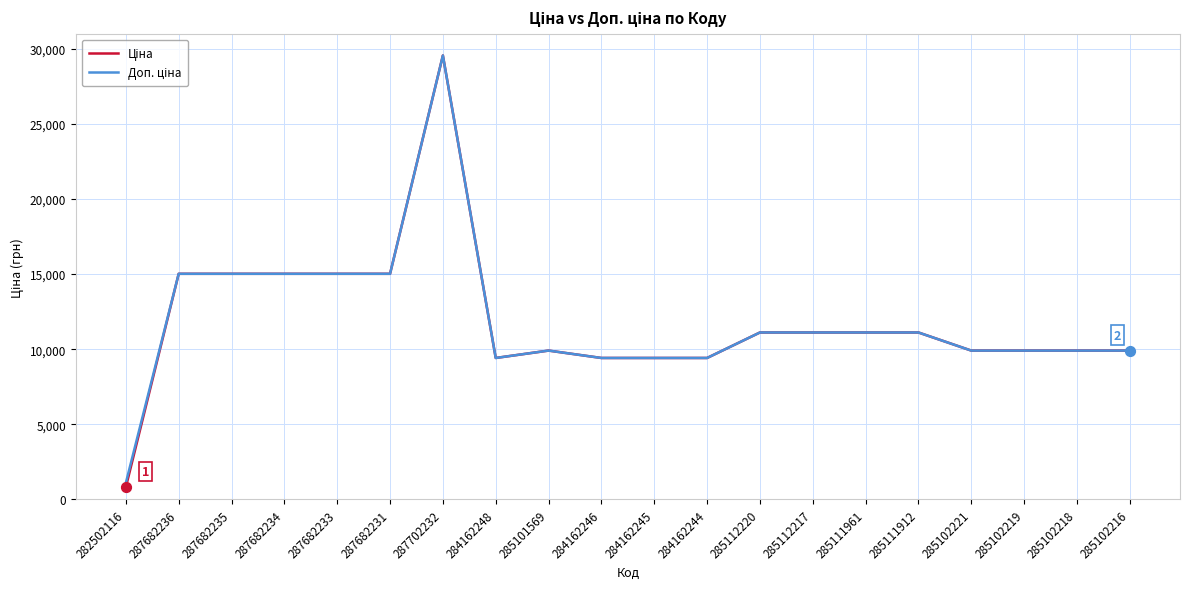

At which category is the sum across all series the highest?

287702232